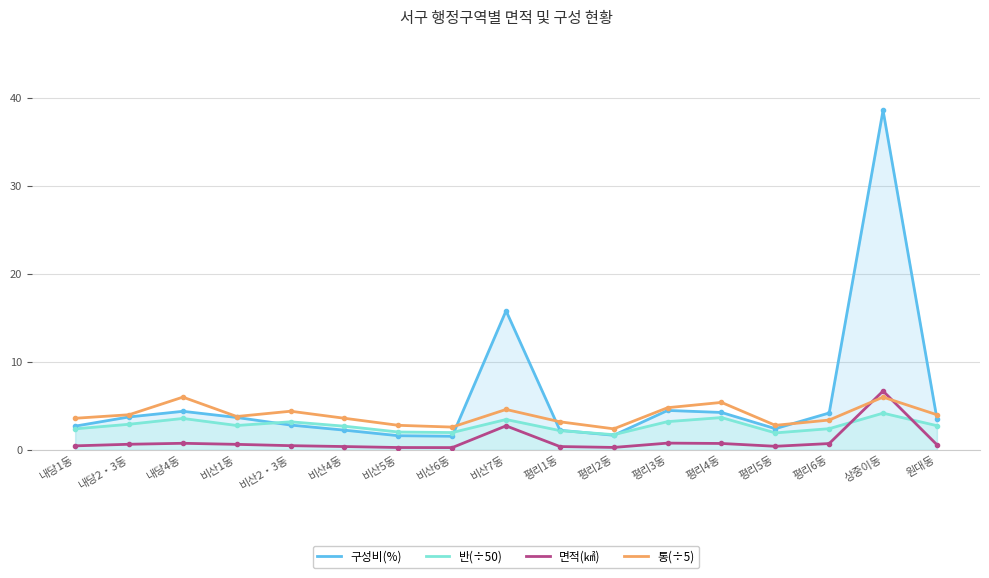

Between which two adjacent categories do 반(÷50) and 구성비(%) first intersect?

비산1동 and 비산2‧3동